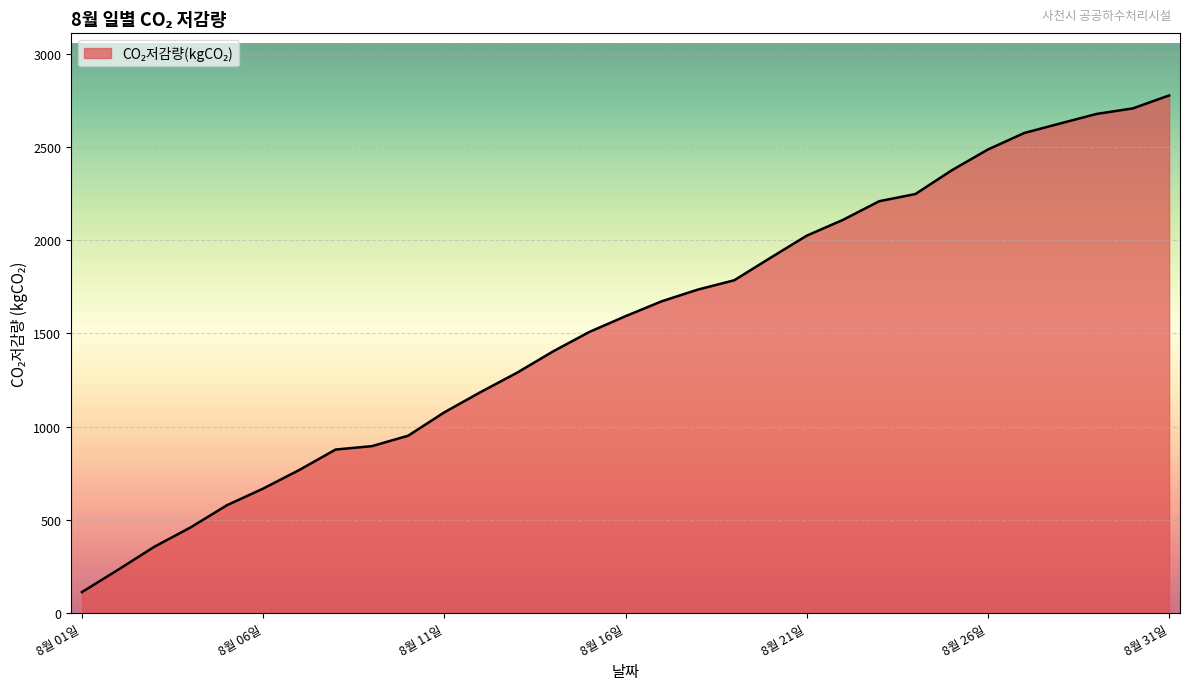

What is the difference between the maximum and minimum values?

2663.6